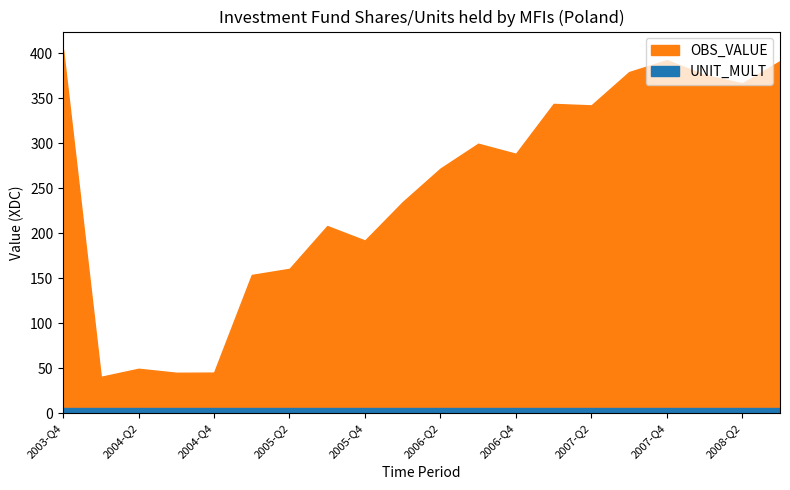

At 2004-Q3, list the series in order from largest to smallest.

OBS_VALUE, UNIT_MULT